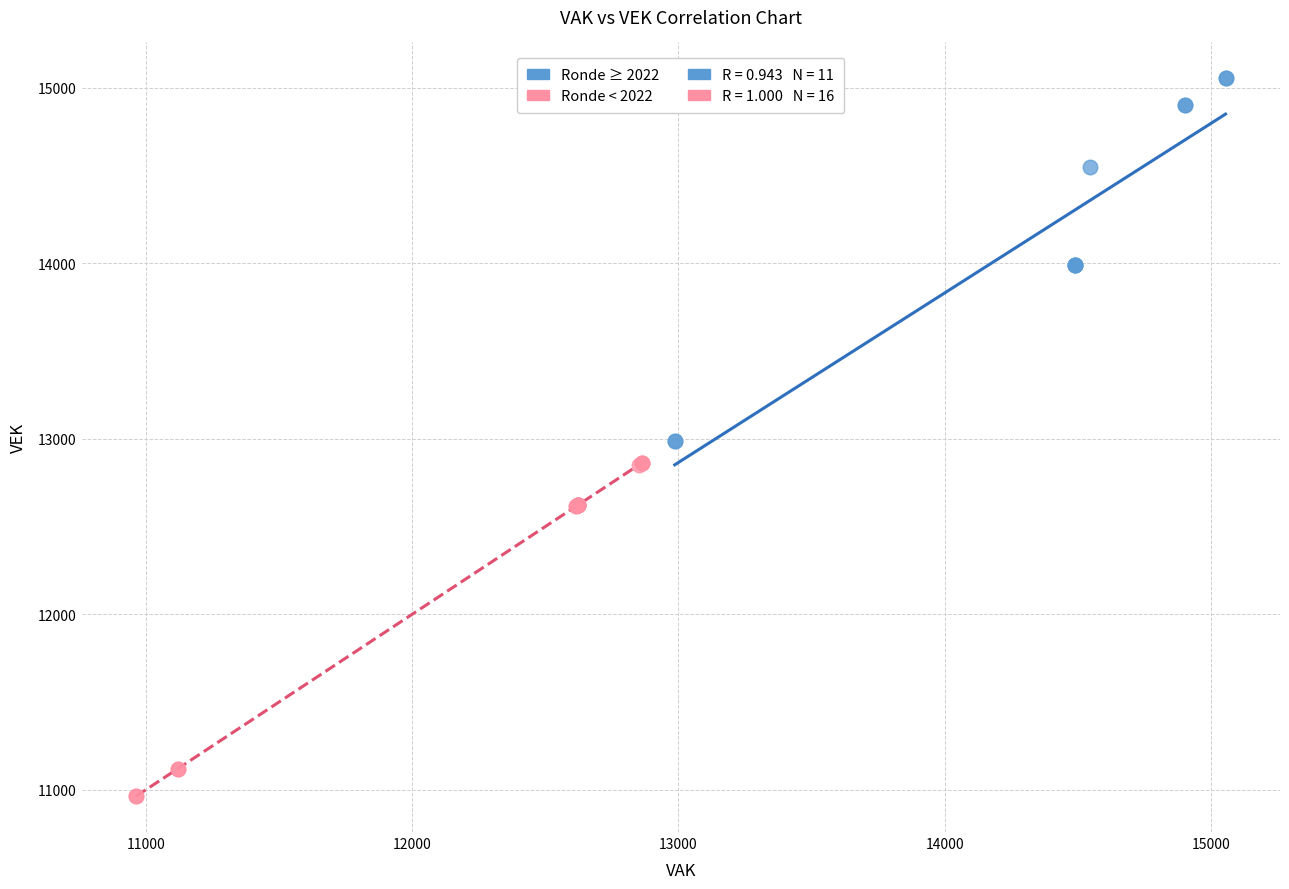

Which series reaches the minimum Y coordinate?

Ronde < 2022